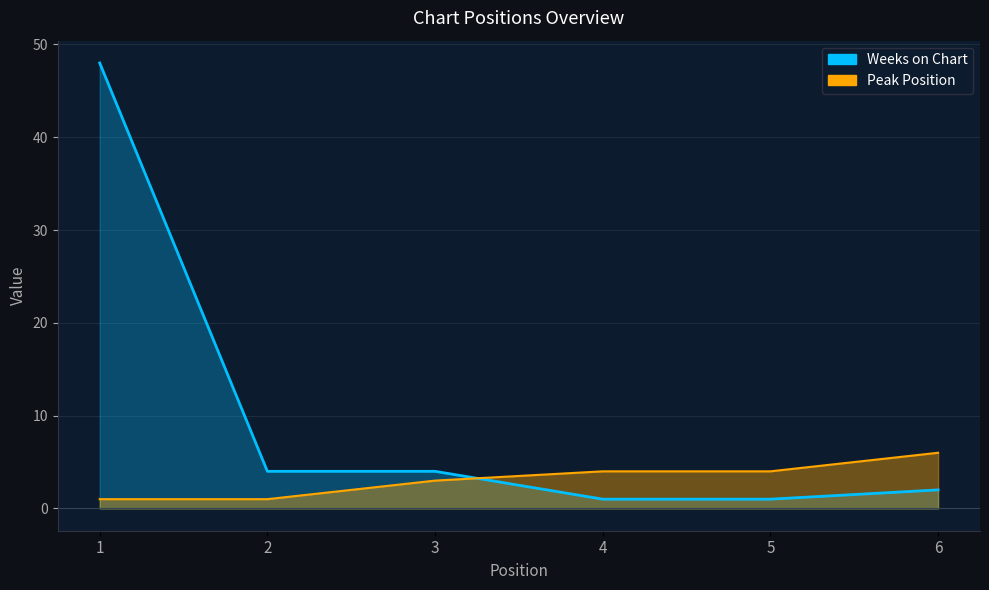

Count the Peak Position values in the range 1 to 4.

5